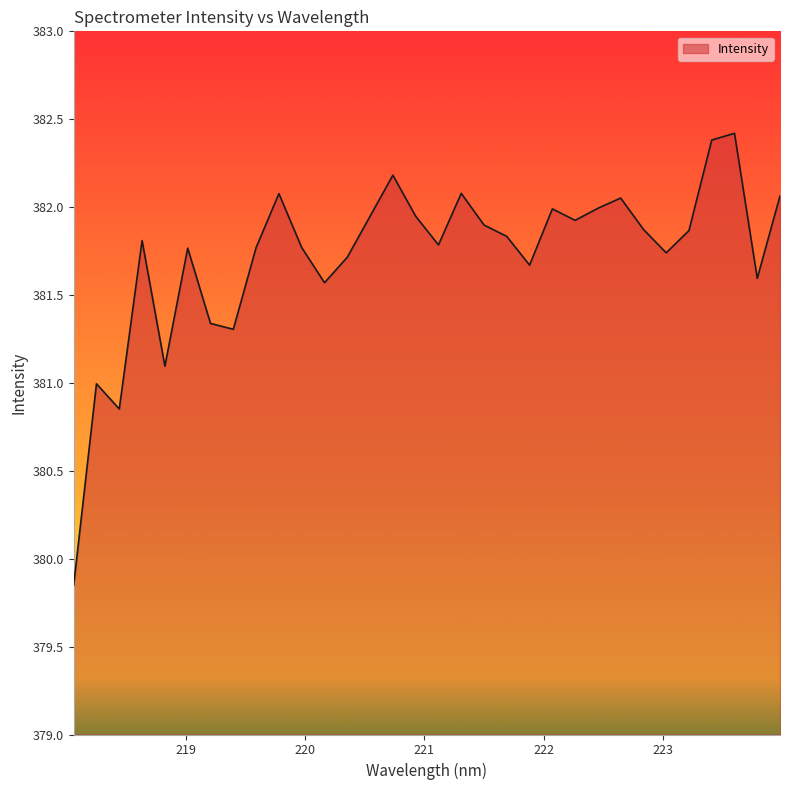

What is the maximum value shown in the chart?

382.4